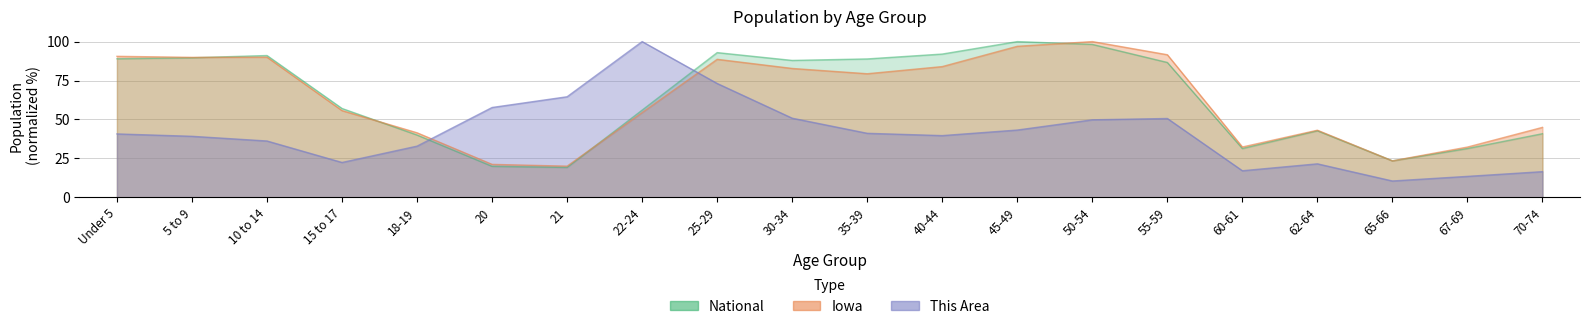

How many intersections are there between Iowa and This Area?

2